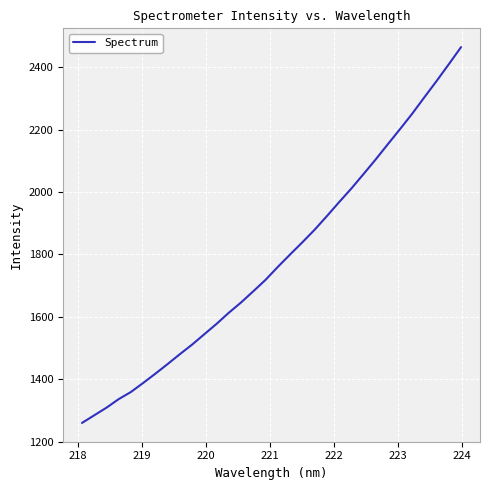

What is the smallest value displayed?

1259.8